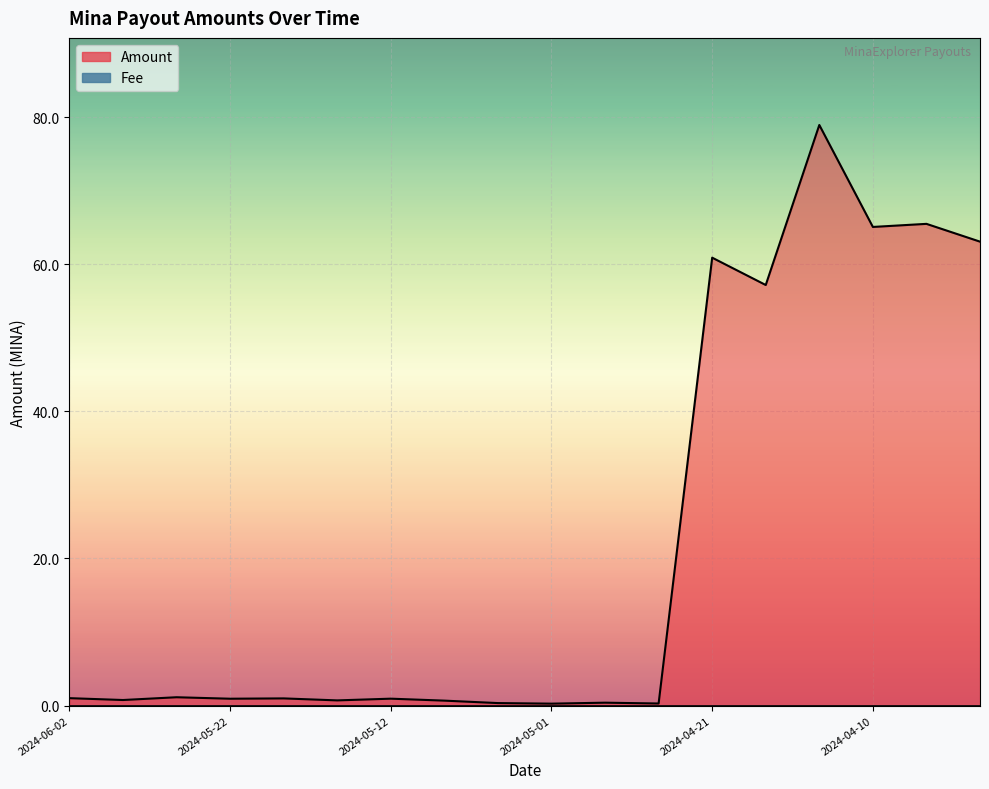

List the labels in order of value, smallest first.

2024-05-01, 2024-04-24, 2024-05-05, 2024-04-28, 2024-05-08, 2024-05-15, 2024-05-29, 2024-05-22, 2024-05-12, 2024-05-19, 2024-06-02, 2024-05-26, 2024-04-17, 2024-04-21, 2024-04-03, 2024-04-10, 2024-04-07, 2024-04-14